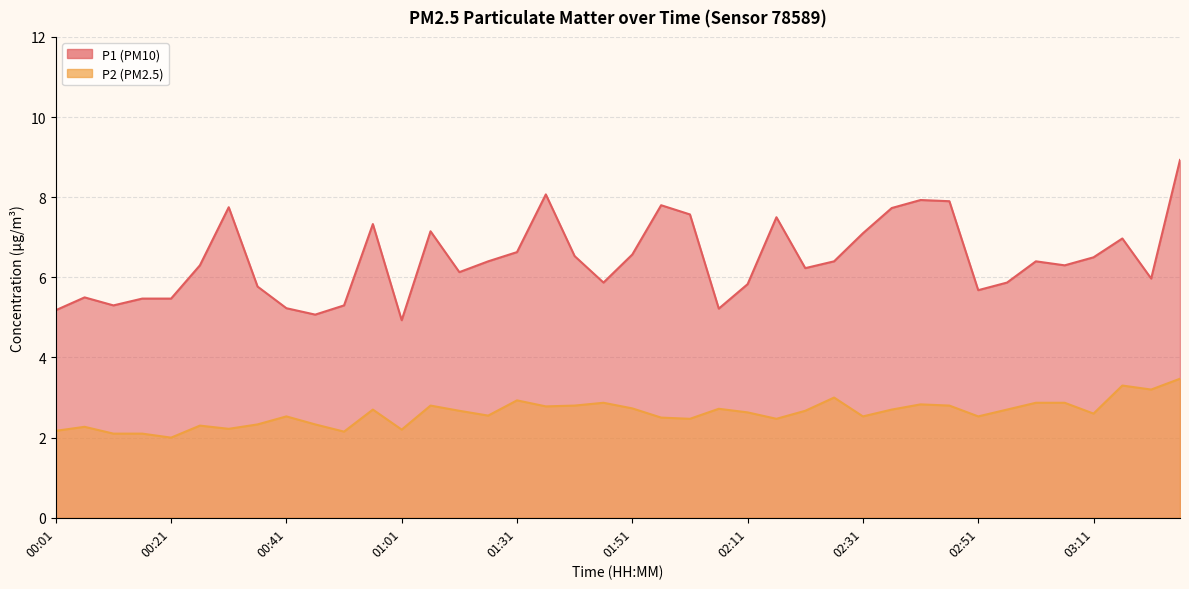

What is the minimum value for P2?

2.0